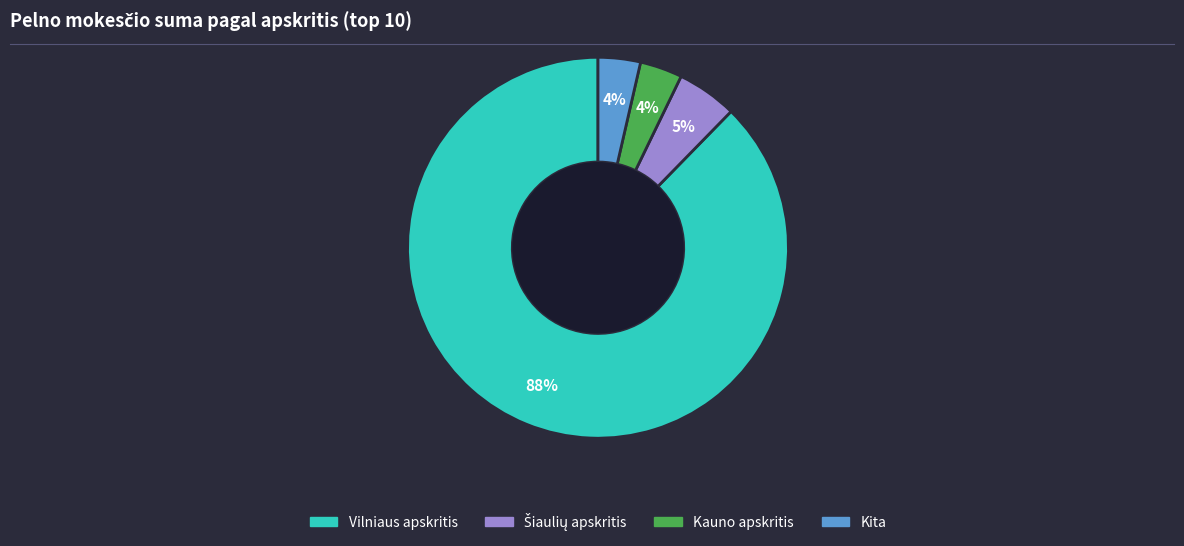

Is Vilniaus apskritis the majority of the pie?

Yes